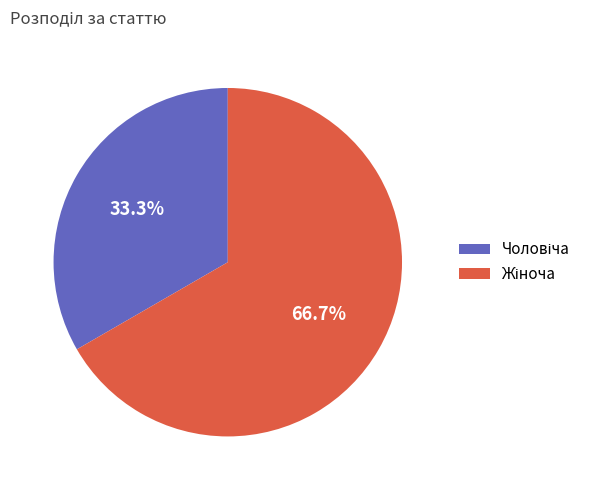

Count the number of slices in the pie.

2